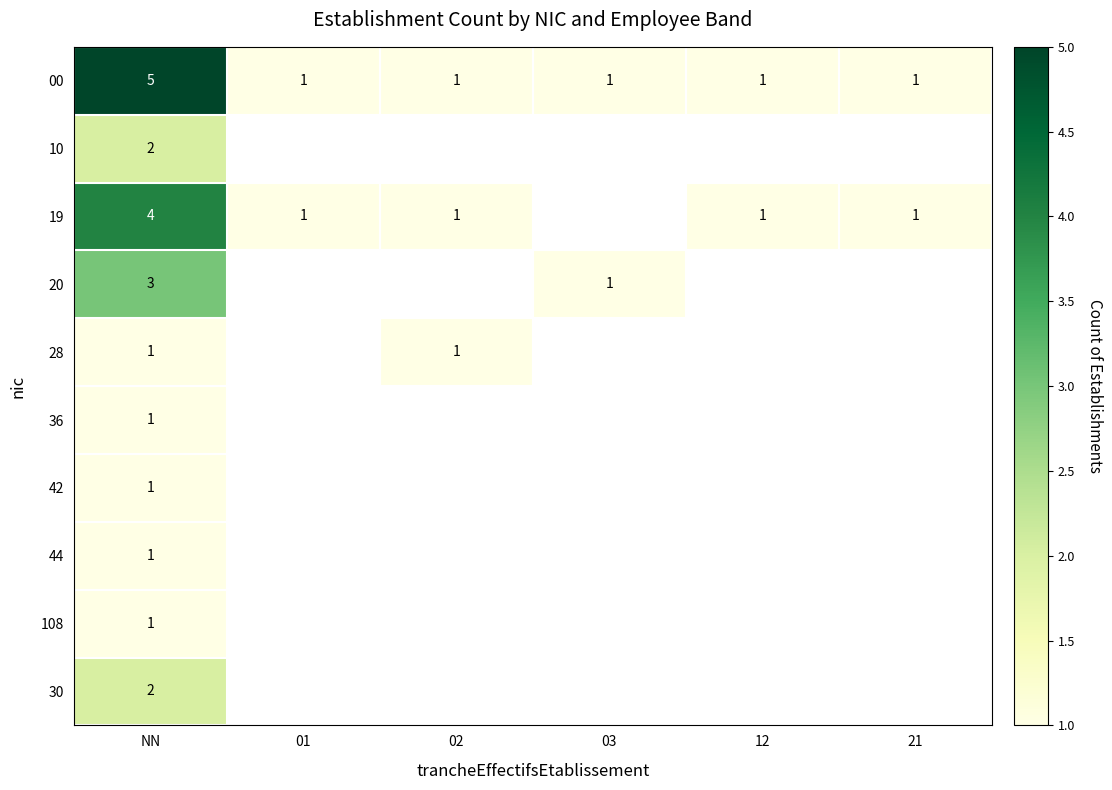

At which category is the sum across all series the highest?

NN